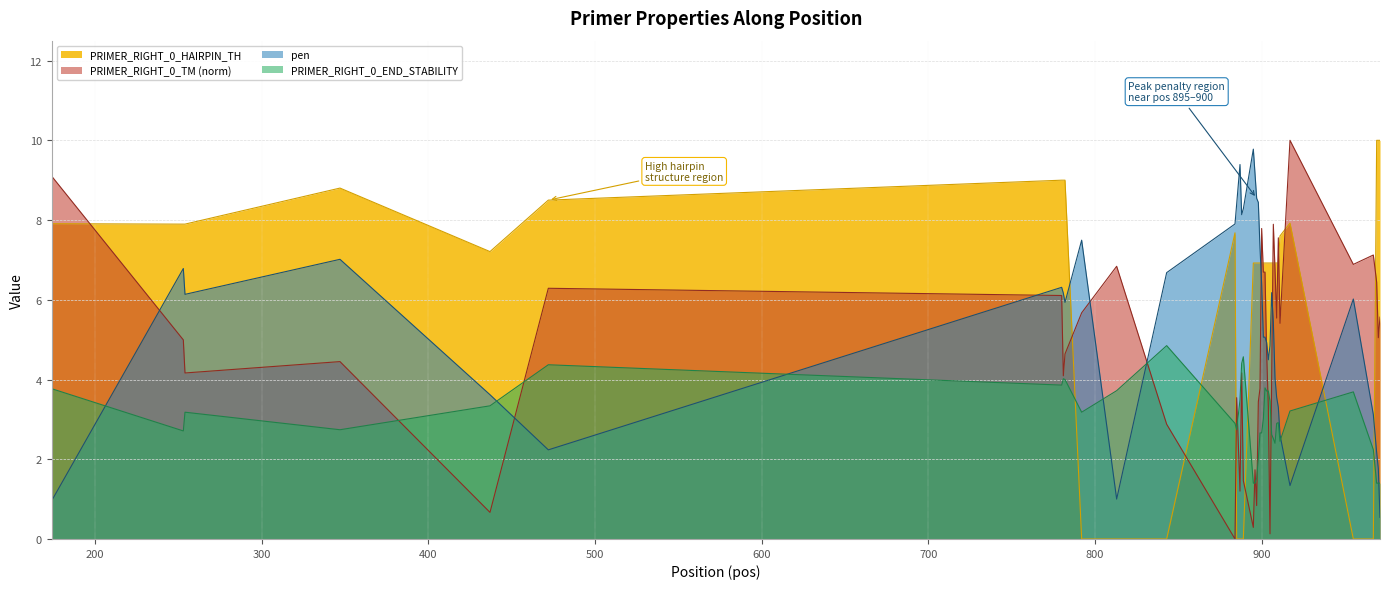

True or false: PRIMER_RIGHT_0_END_STABILITY has more than 2 interior local peaks.

True